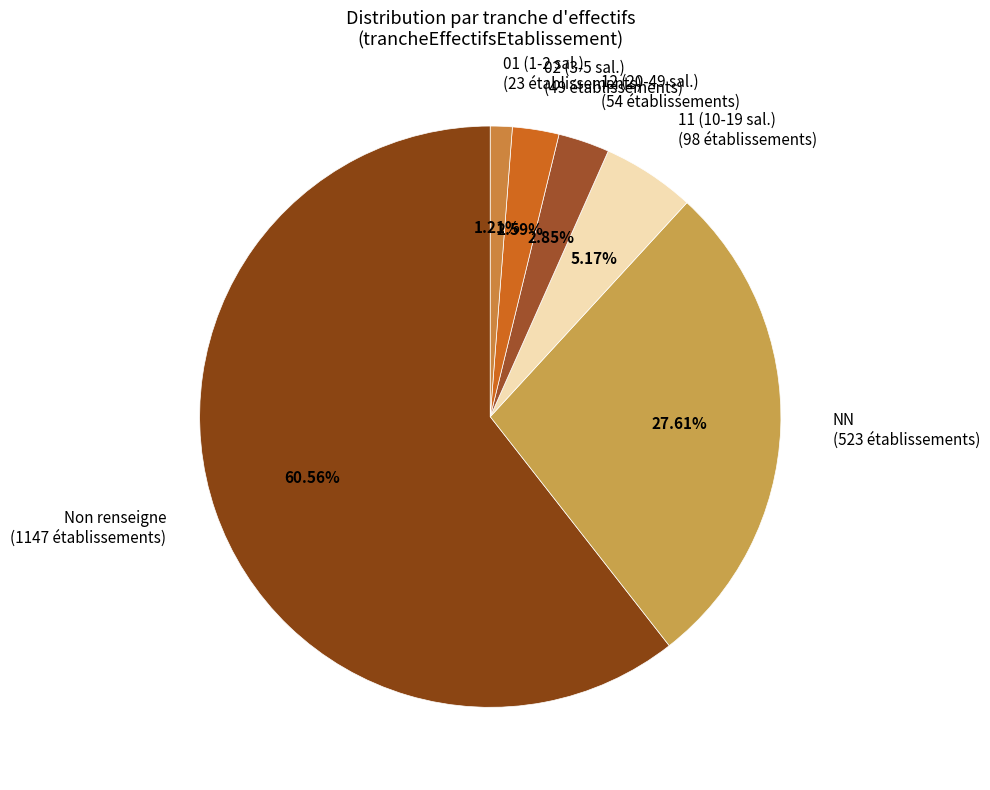

Is there a majority slice in this chart?

Yes